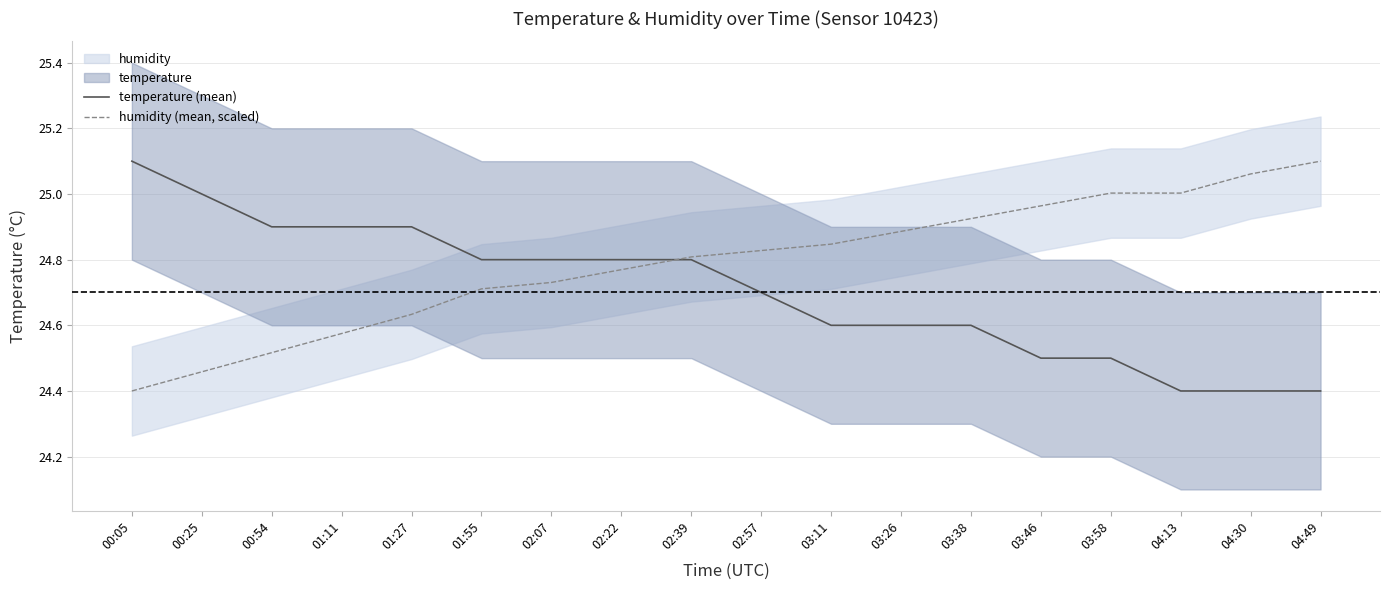

Rank the series by their maximum value, from highest to lowest.

temperature (mean), humidity (mean, scaled)